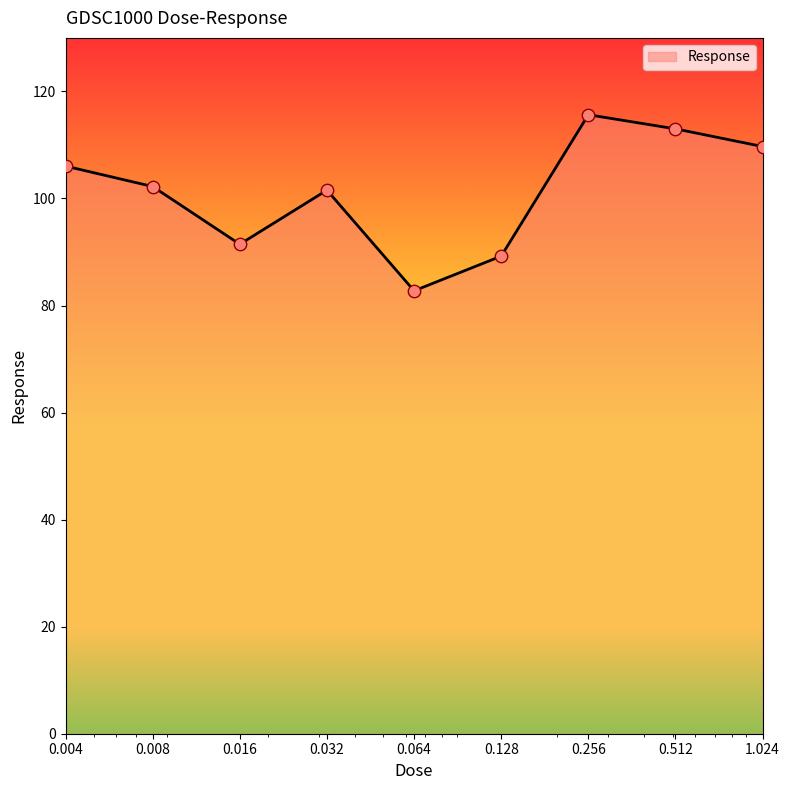

What is the greatest value displayed?

115.6